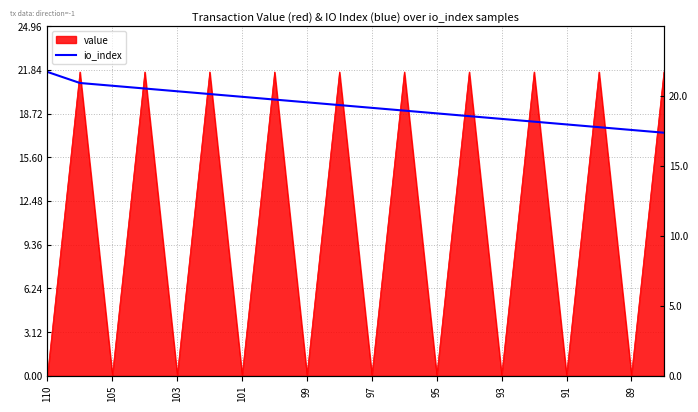

How many lines are shown in the chart?

1